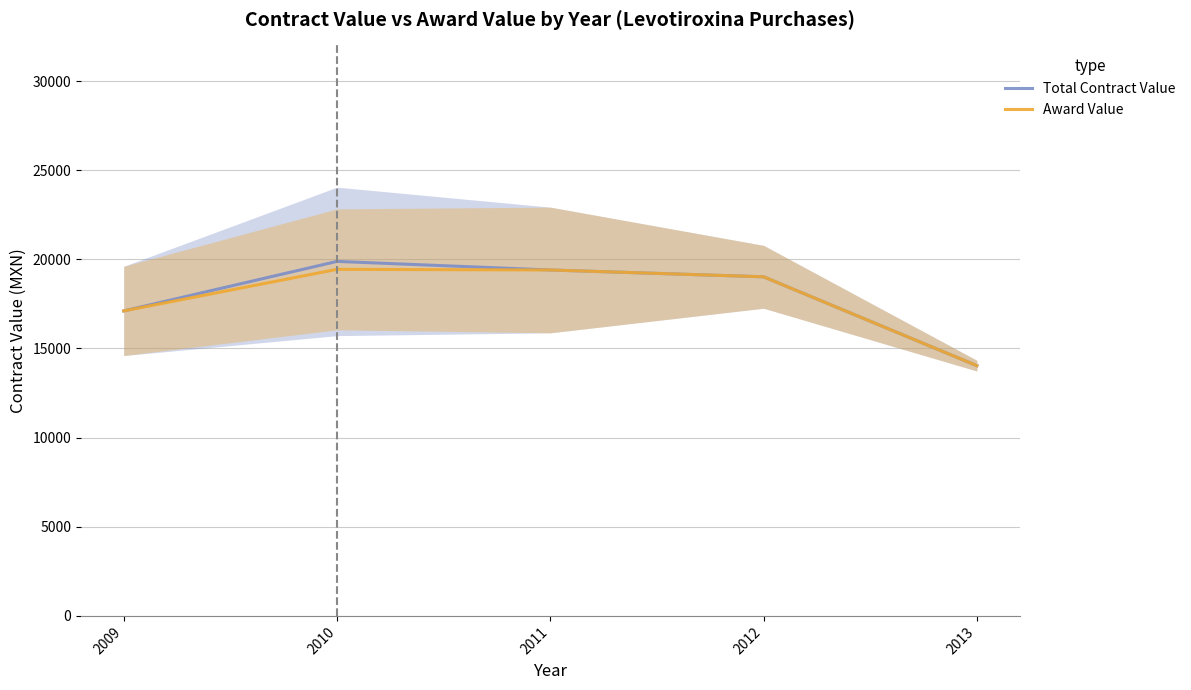

What is the difference between the Total Contract Value values at 2012 and 2013?

4984.9